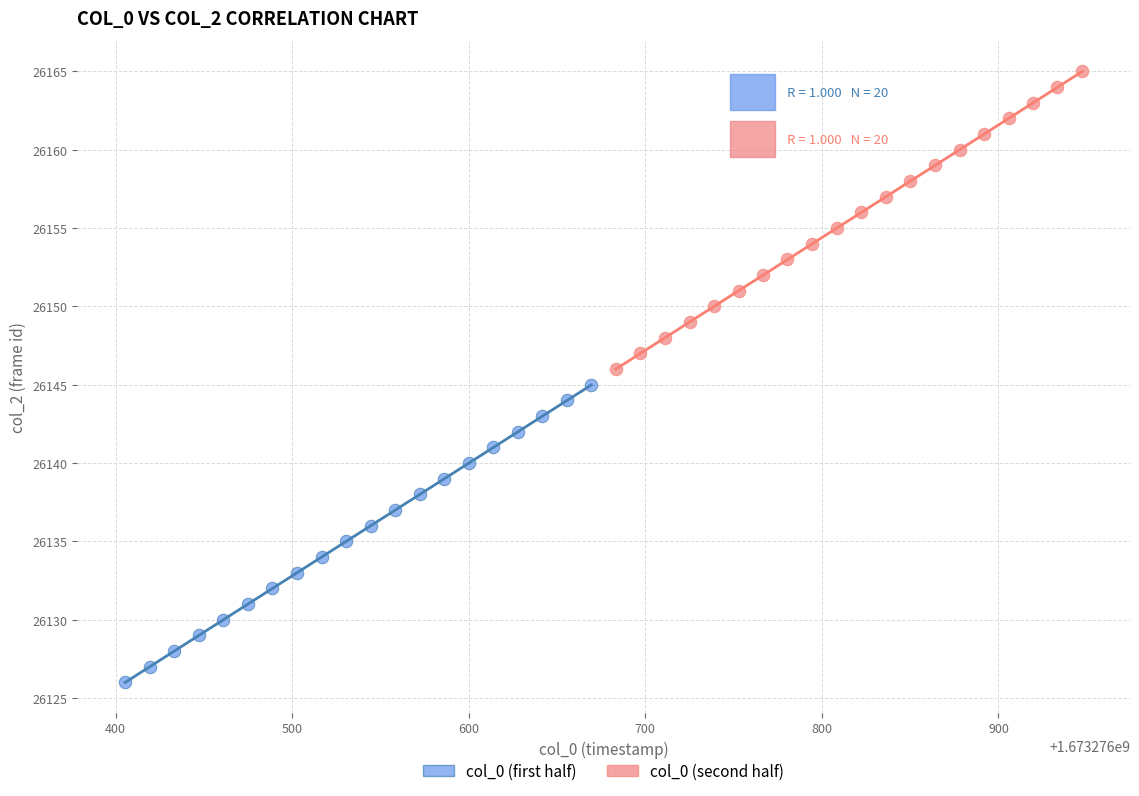

What are all the series names shown in the legend?

col_0 (first half), col_0 (second half)